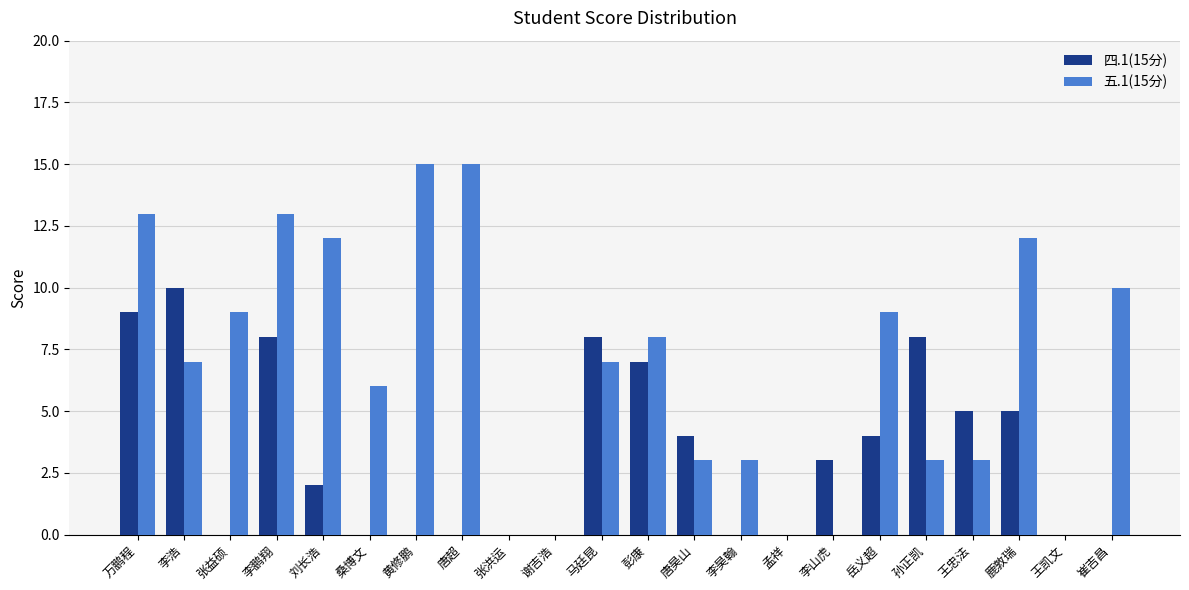

Count the 四.1(15分) values in the range 0 to 7.

17